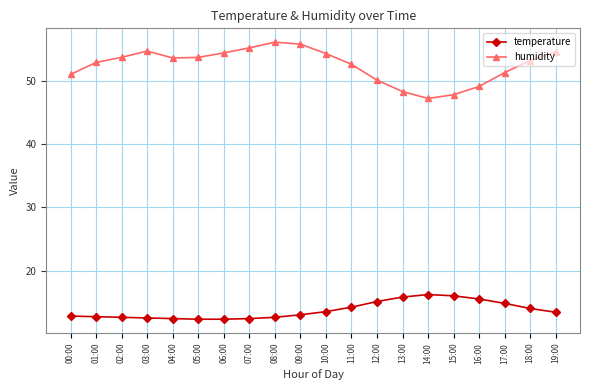

List the series in order of their peak value, highest first.

humidity, temperature